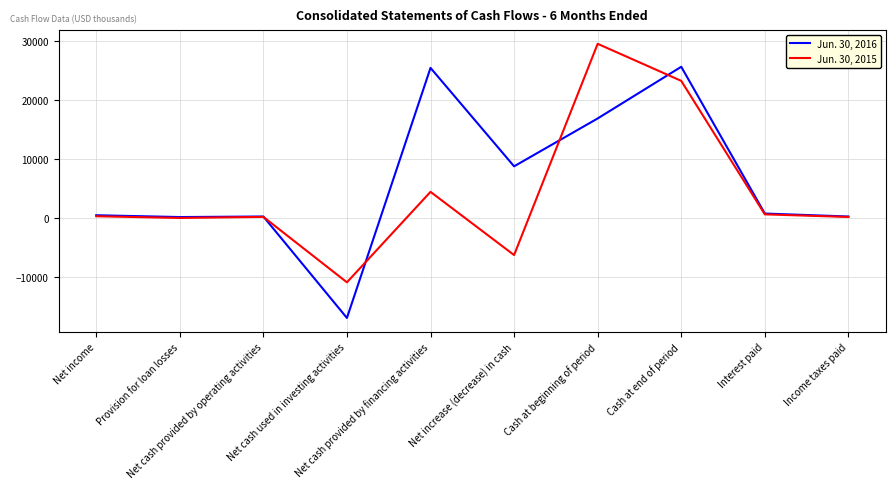

Which series has the largest range (max minus min)?

Jun. 30, 2016